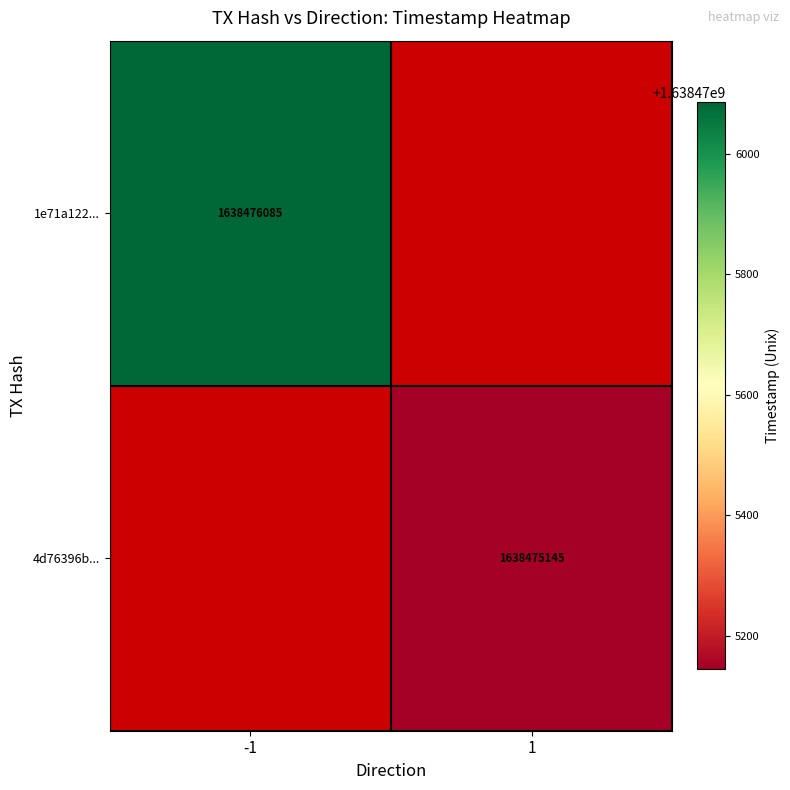

What is the difference between the 1e71a122f250c3d1bf1f683087152cc60a98363 values at -1 and 1?

1638476086